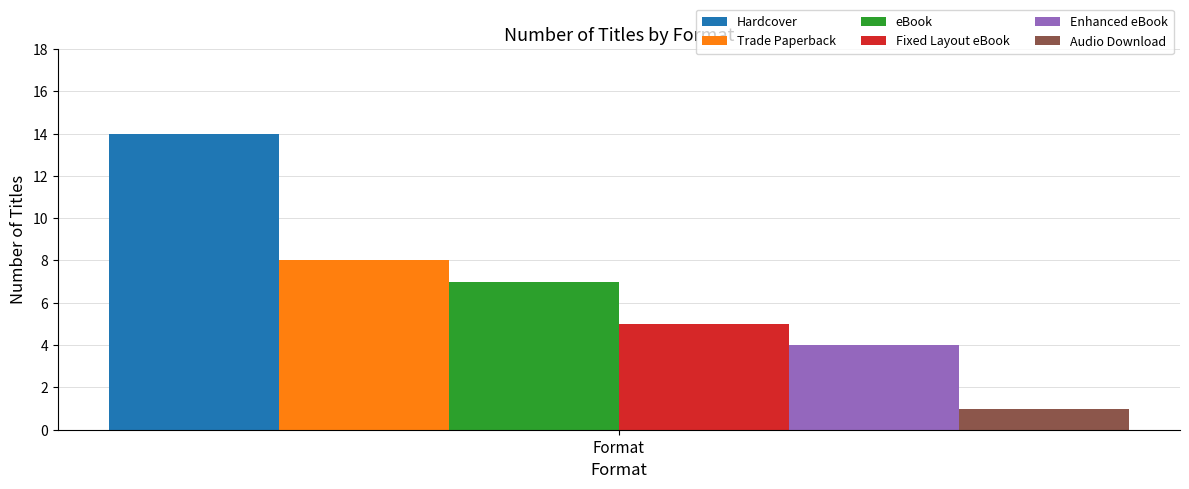

What is the lowest value of the eBook series?

7